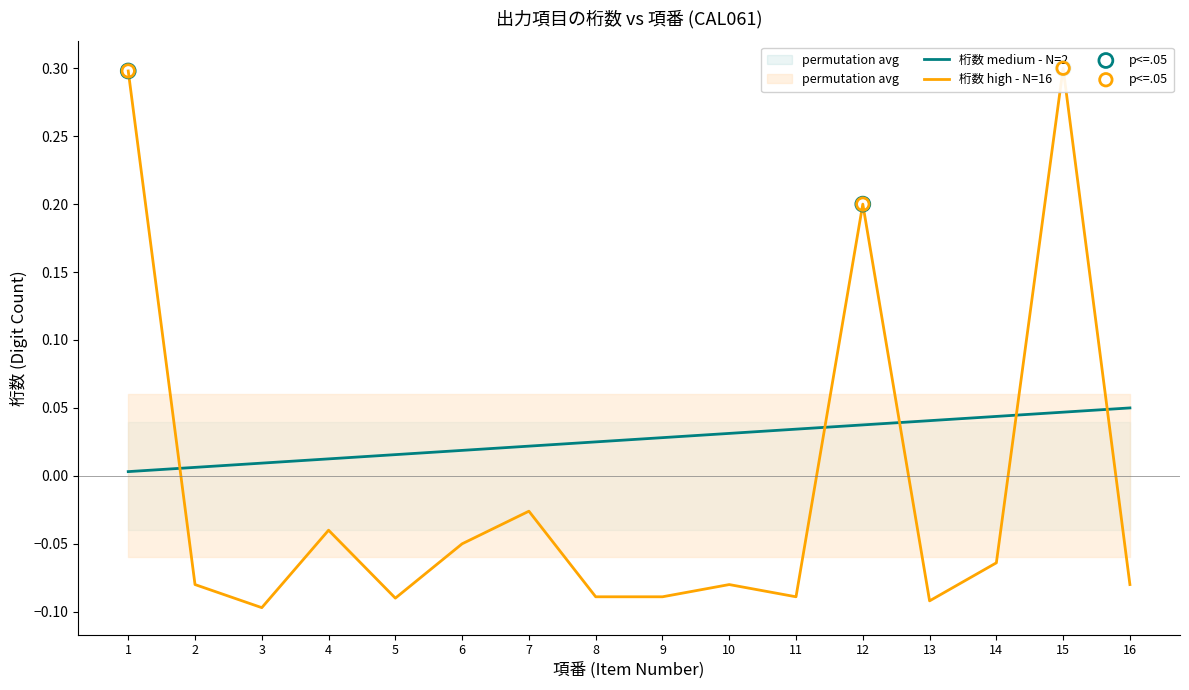

Is the value of 項番 (item no) at 1 greater than the value of 桁 (digits) at 12?

No